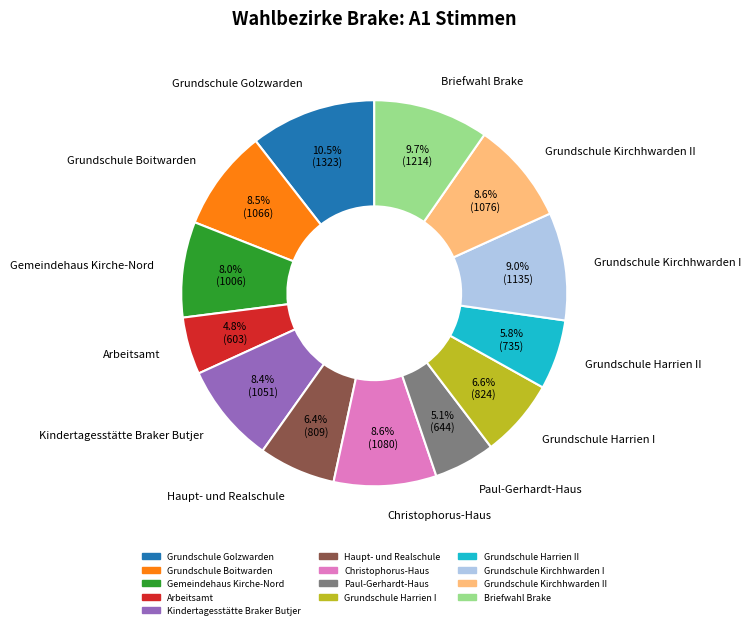

Combined, do Gemeindehaus Kirche-Nord and Grundschule Kirchhwarden II account for over 50%?

No